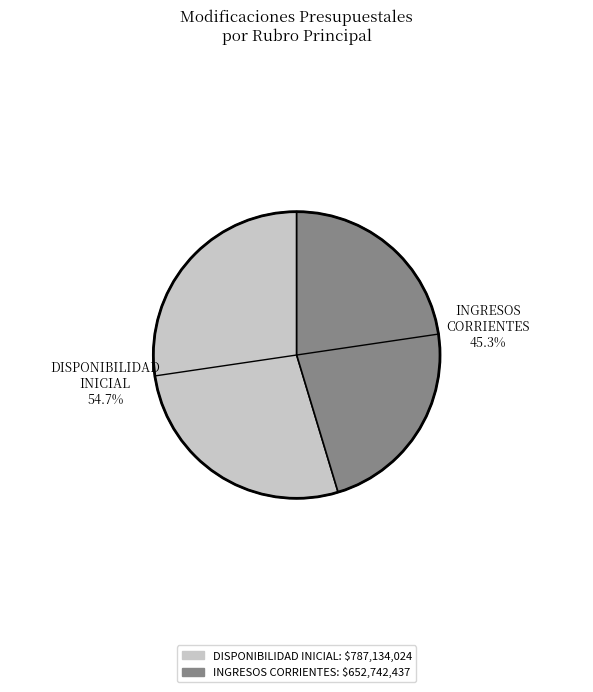

Count the number of slices in the pie.

2